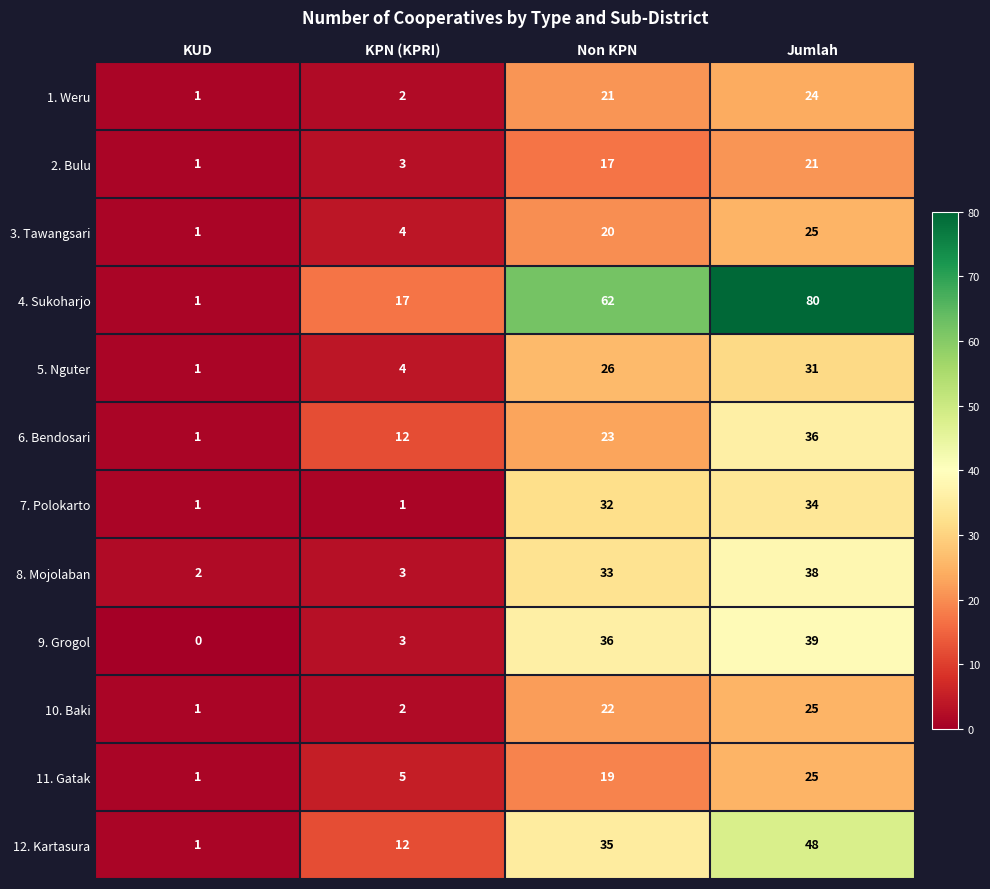

Which category has the highest value across all series?

Jumlah